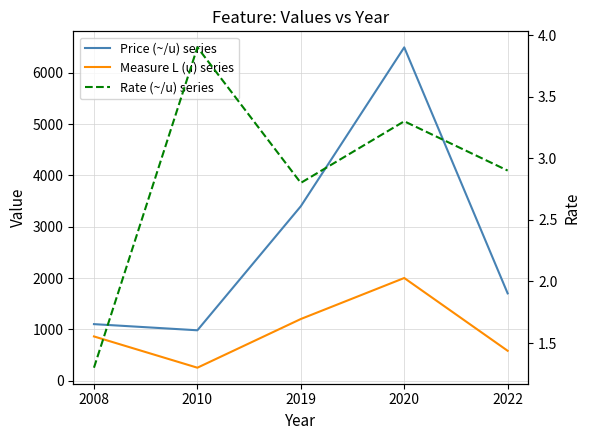

True or false: Rate (~/u) series and Price (~/u) series cross at least once.

False